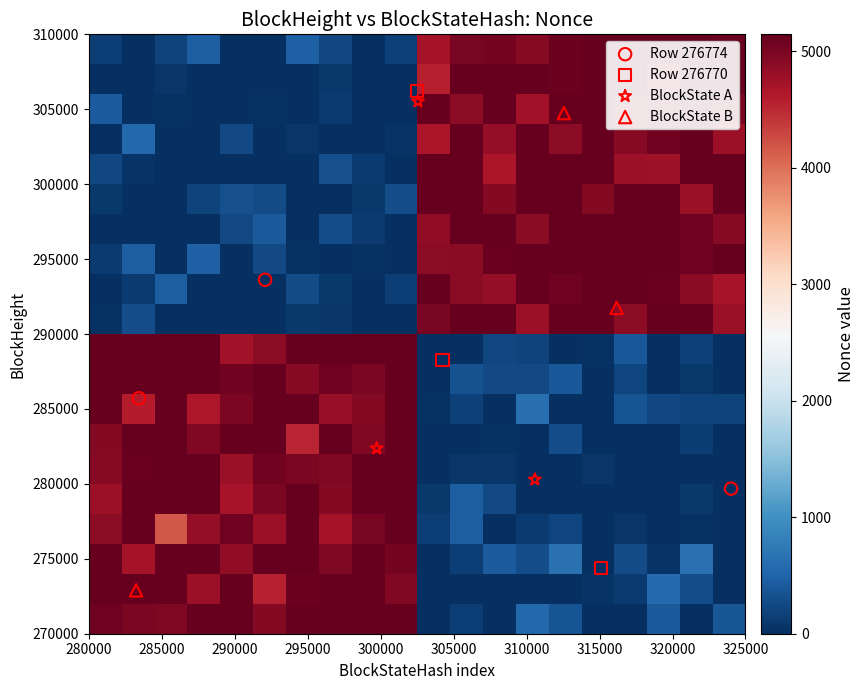

At how many categories does at least one series exceed 1735?

20